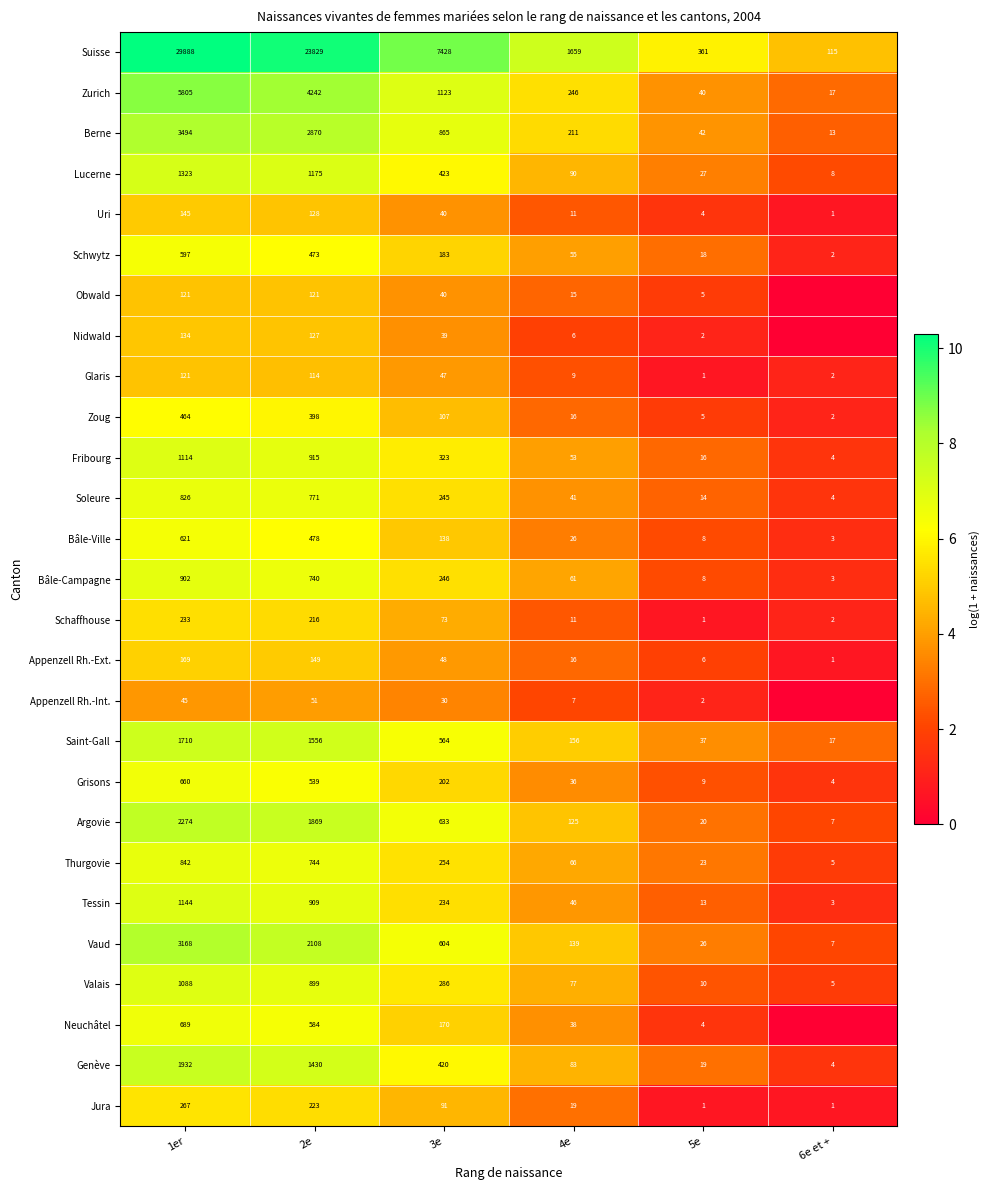

What is the difference between the second highest and minimum values in the Genève series?

1426